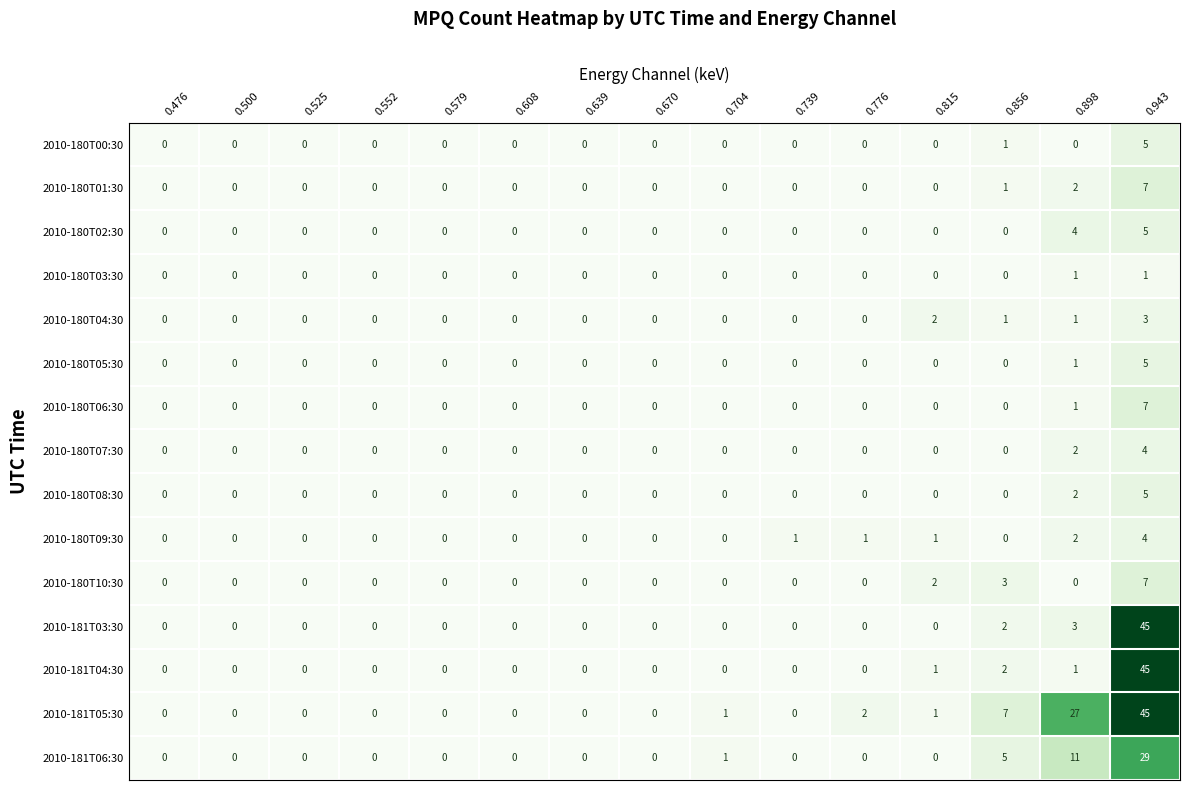

What is the maximum value for 2010-180T06:30?

7